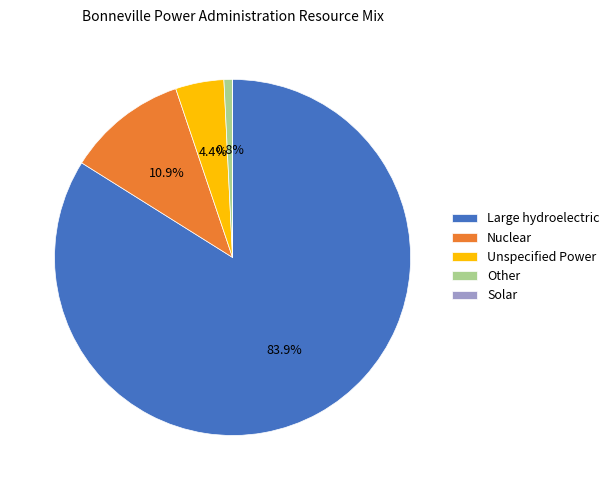

What is the largest slice in the pie chart?

Large hydroelectric